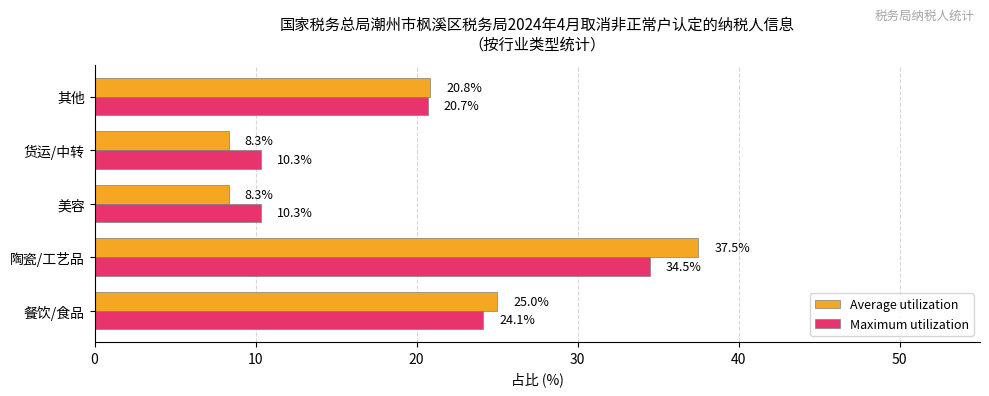

Which series changed the most between 货运/中转 and 其他?

Average utilization